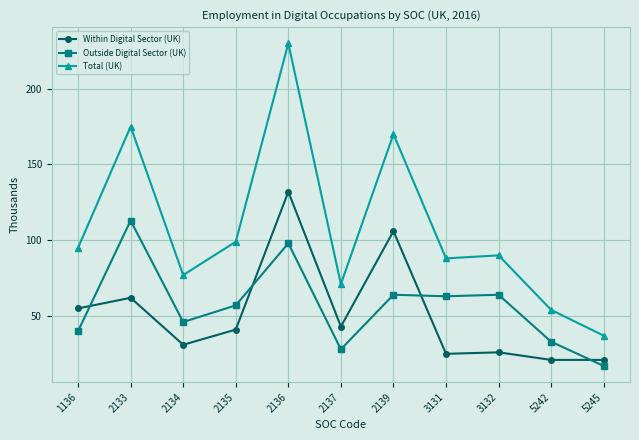

What are all the series names shown in the legend?

Within Digital Sector (UK), Outside Digital Sector (UK), Total (UK)